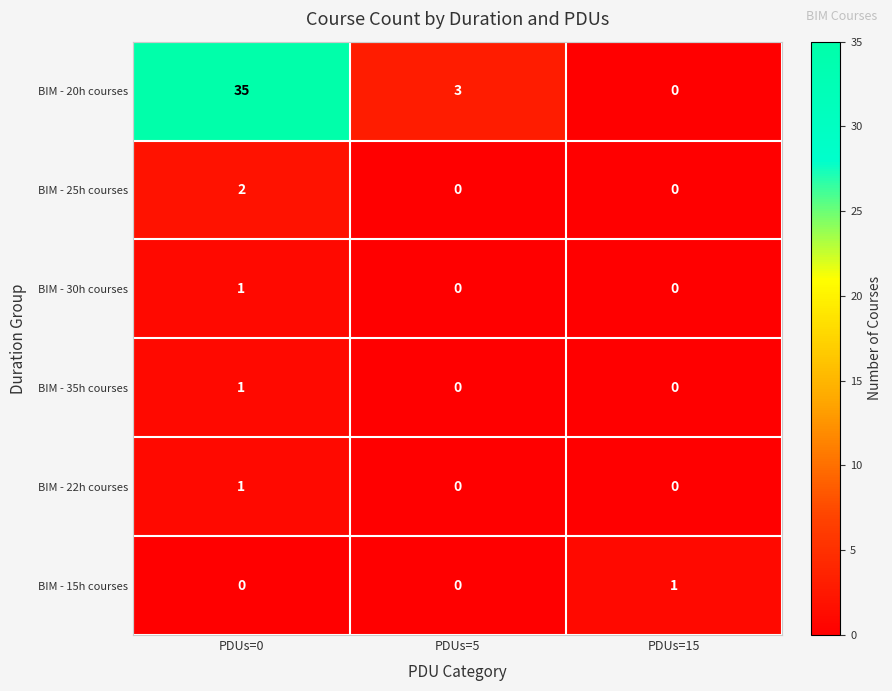

Reading left to right, extract all data points from this chart.

BIM - 20h courses: PDUs=0=35	PDUs=5=3	PDUs=15=0
BIM - 25h courses: PDUs=0=2	PDUs=5=0	PDUs=15=0
BIM - 30h courses: PDUs=0=1	PDUs=5=0	PDUs=15=0
BIM - 35h courses: PDUs=0=1	PDUs=5=0	PDUs=15=0
BIM - 22h courses: PDUs=0=1	PDUs=5=0	PDUs=15=0
BIM - 15h courses: PDUs=0=0	PDUs=5=0	PDUs=15=1